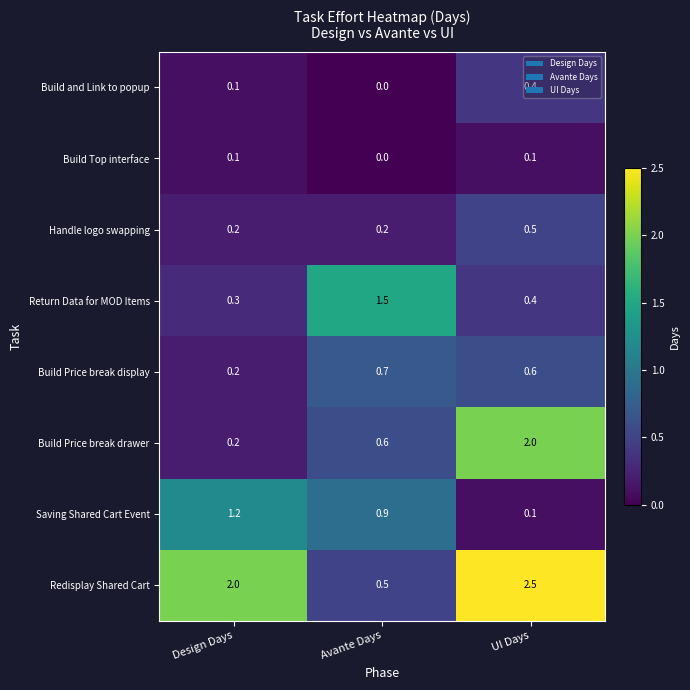

Which series has the widest spread of values?

Redisplay Shared Cart